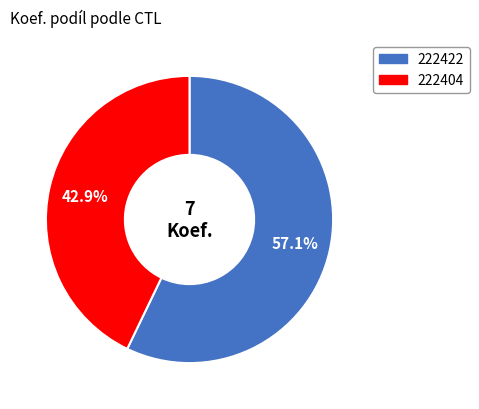

Does 222404 account for over 50% of the chart?

No